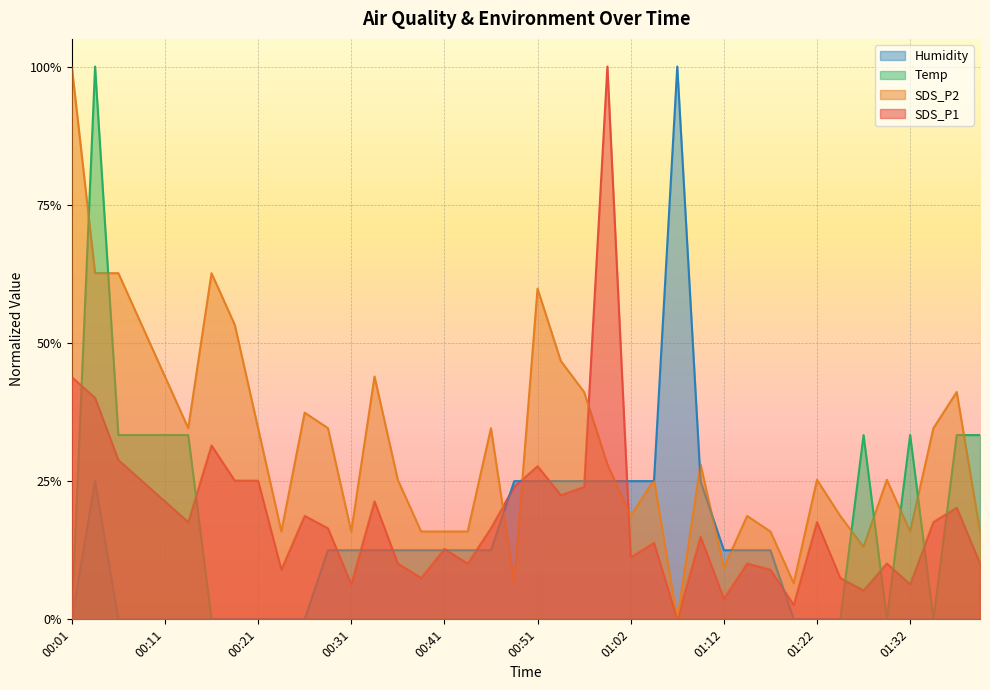

Reading left to right, list all the values displayed in this chart.

SDS_P1: 0.4	0.4	0.3	0.3	0.2	0.2	0.3	0.3	0.3	0.1	0.2	0.2	0.1	0.2	0.1	0.1	0.1	0.1	0.2	0.2	0.3	0.2	0.2	1.0	0.1	0.1	0.0	0.1	0.0	0.1	0.1	0.0	0.2	0.1	0.1	0.1	0.1	0.2	0.2	0.1
SDS_P2: 1.0	0.6	0.6	0.5	0.4	0.3	0.6	0.5	0.3	0.2	0.4	0.3	0.2	0.4	0.3	0.2	0.2	0.2	0.3	0.1	0.6	0.5	0.4	0.3	0.2	0.3	0.0	0.3	0.1	0.2	0.2	0.1	0.3	0.2	0.1	0.3	0.2	0.3	0.4	0.2
Temp: 0.0	1.0	0.3	0.3	0.3	0.3	0.0	0.0	0.0	0.0	0.0	0.0	0.0	0.0	0.0	0.0	0.0	0.0	0.0	0.0	0.0	0.0	0.0	0.0	0.0	0.0	0.0	0.0	0.0	0.0	0.0	0.0	0.0	0.0	0.3	0.0	0.3	0.0	0.3	0.3
Humidity: 0.0	0.2	0.0	0.0	0.0	0.0	0.0	0.0	0.0	0.0	0.0	0.1	0.1	0.1	0.1	0.1	0.1	0.1	0.1	0.2	0.2	0.2	0.2	0.2	0.2	0.2	1.0	0.2	0.1	0.1	0.1	0.0	0.0	0.0	0.0	0.0	0.0	0.0	0.0	0.0